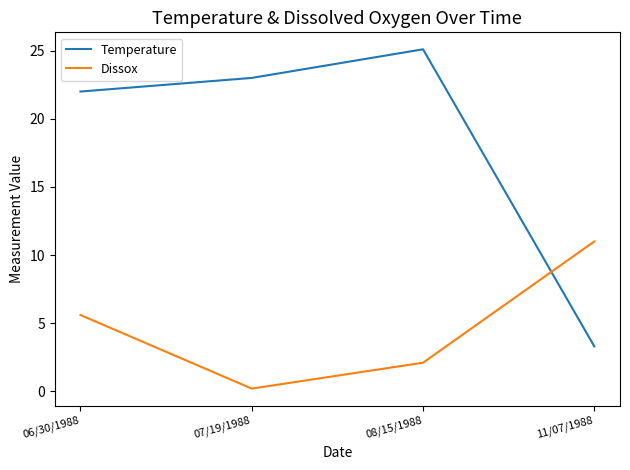

True or false: Dissox and Temperature intersect in this chart.

True